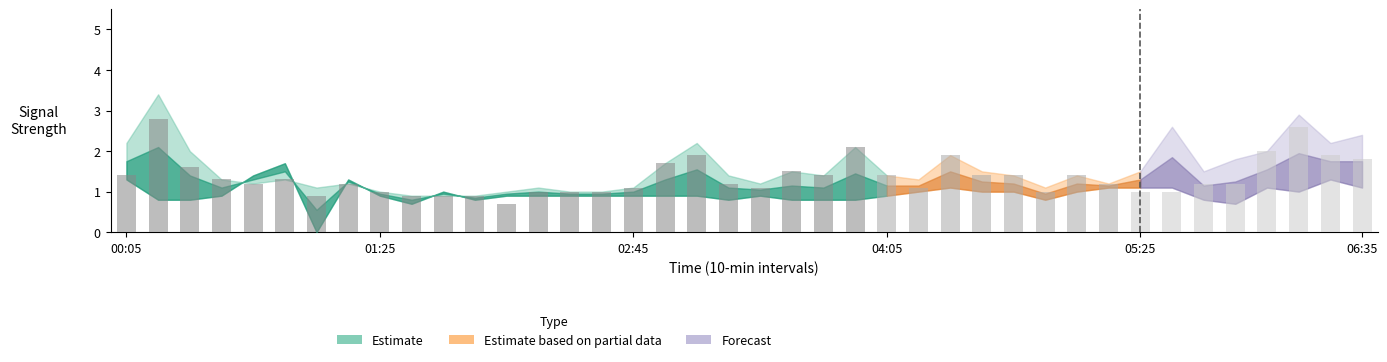

What is the maximum value shown in the chart?

2.8